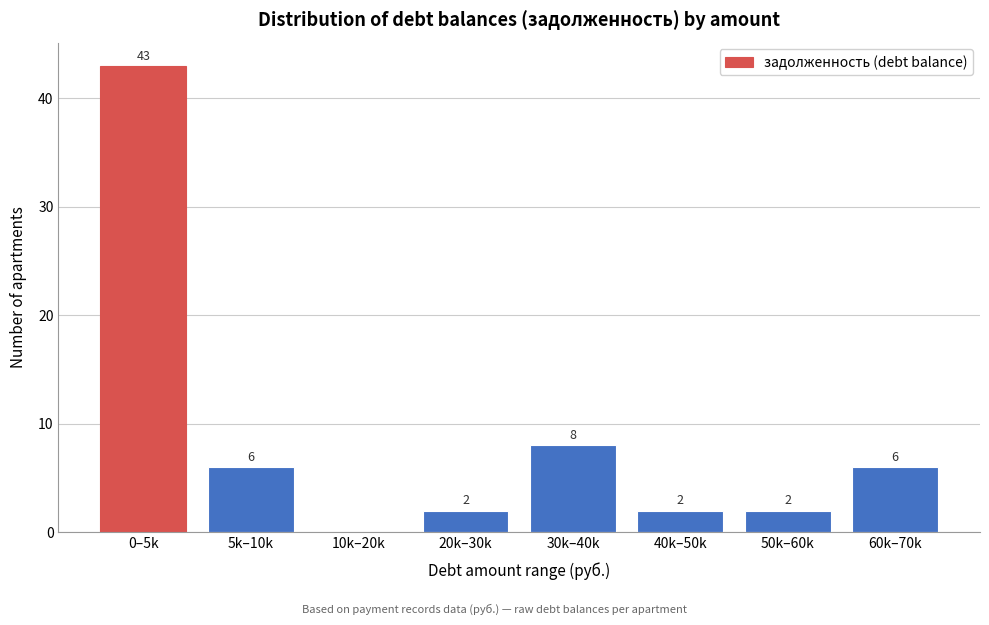

Reading left to right, list all the values displayed in this chart.

0–5k=43	5k–10k=6	10k–20k=0	20k–30k=2	30k–40k=8	40k–50k=2	50k–60k=2	60k–70k=6